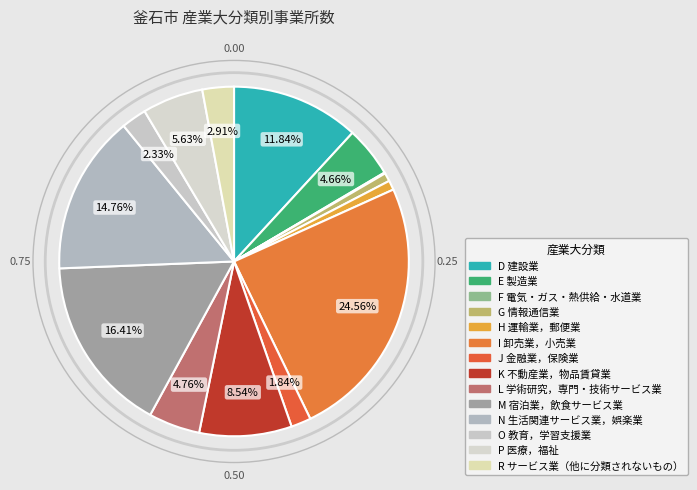

Does L 学術研究，専門・技術サービス業 account for over 50% of the chart?

No